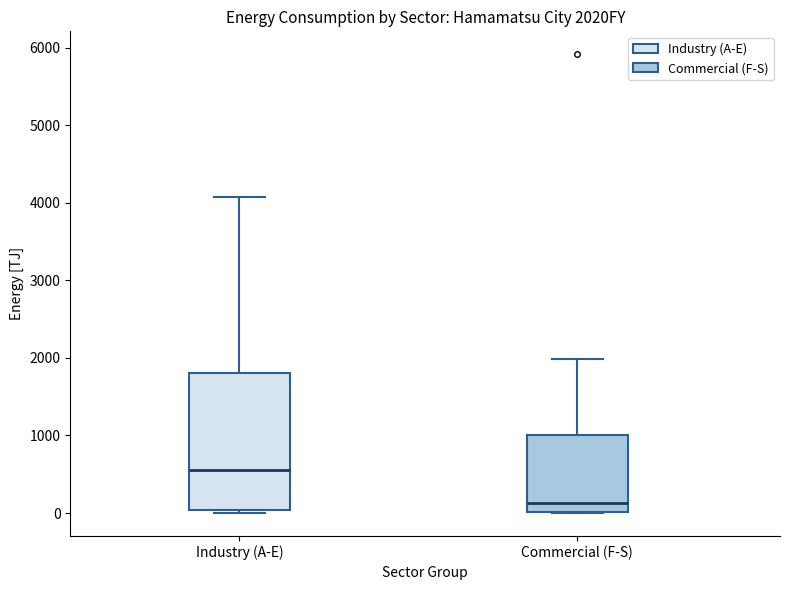

Where is the lower edge of the box for Industry (A-E) on the y-axis? The values are not printed on the chart, so give them approximately, as read against the axis.

0